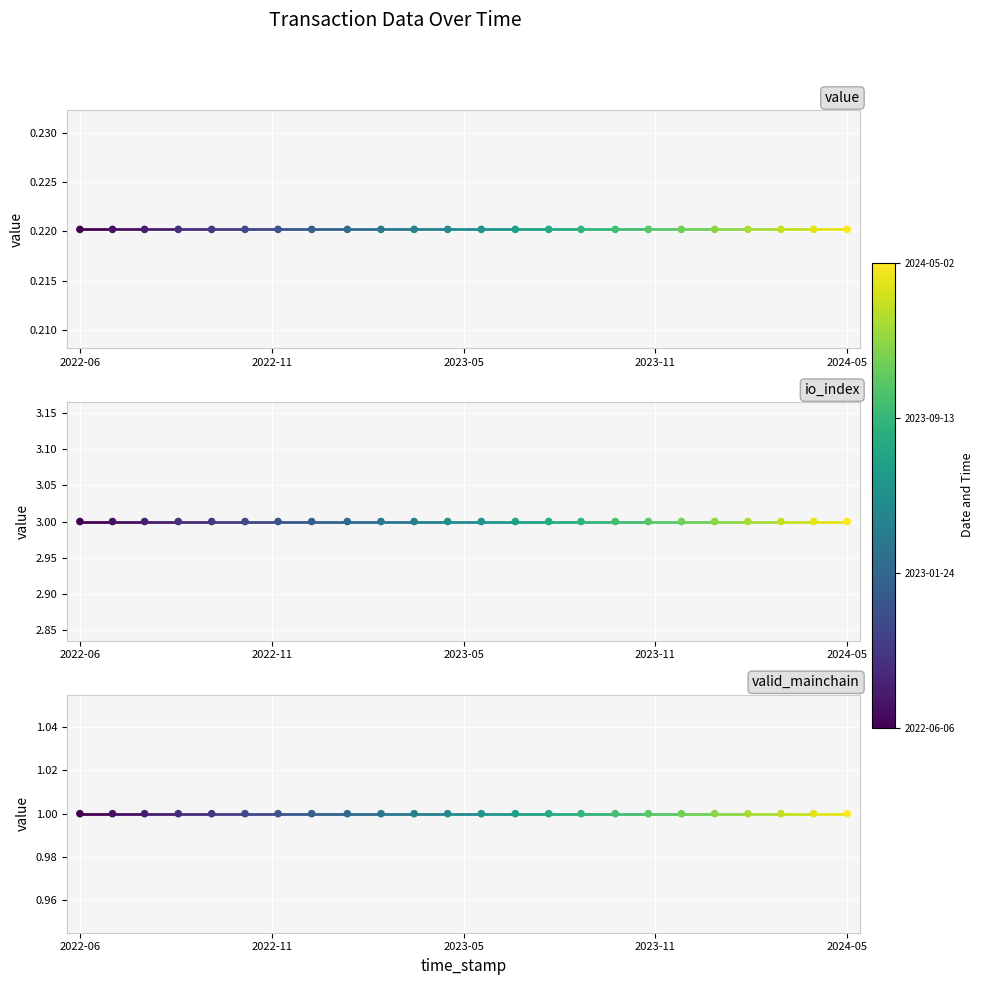

Which series has the widest spread of Y values?

value